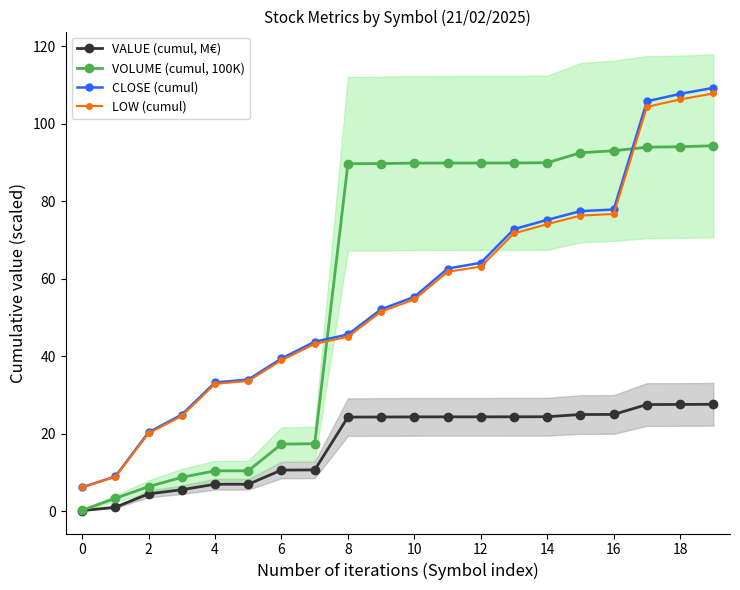

The value of VOLUME (cumul, 100K) at 12 is 89.9. True or false?

True